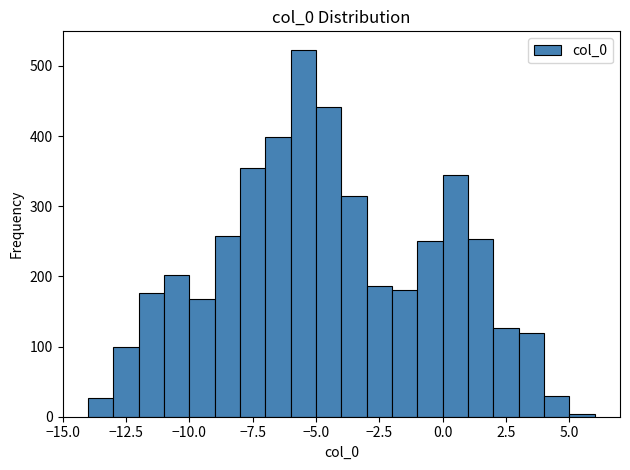

Read against the x-axis, roughly where is the centre of the tallest bar?

-5.5